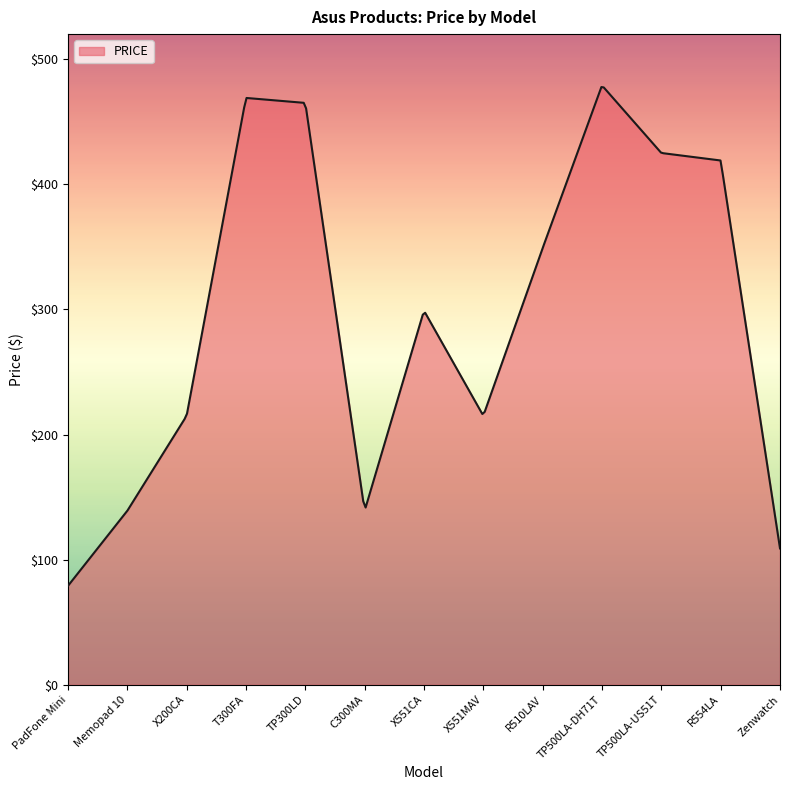

What is the difference between the maximum and minimum values?

398.7